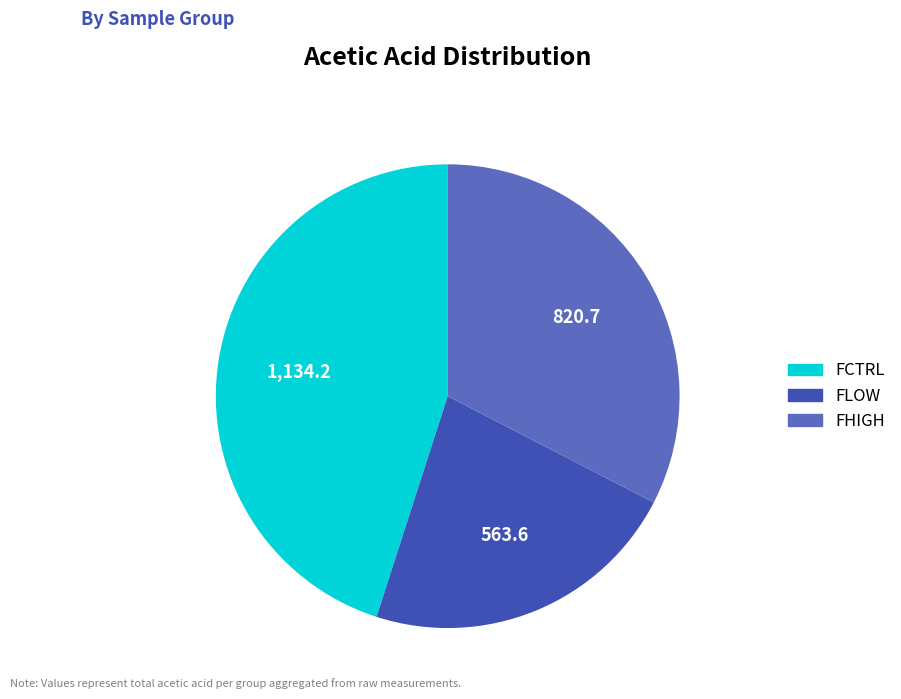

Which has a higher value, FHIGH or FLOW?

FHIGH